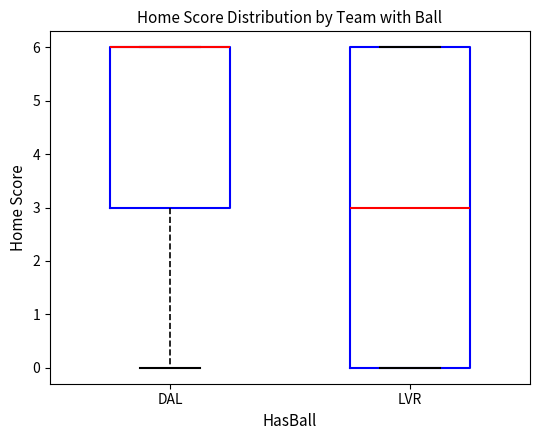

Reading left to right, transcribe this box plot: for each box, give where its median line is, the range the box spans, and where its two whiskers end, as read against the y-axis. The values are not printed on the chart, so give them approximately, as read against the axis.

DAL: median 6 (drawn on the box's upper edge), box 3 to 6, whiskers 0 to 6
LVR: median 3, box 0 to 6, whiskers 0 to 6